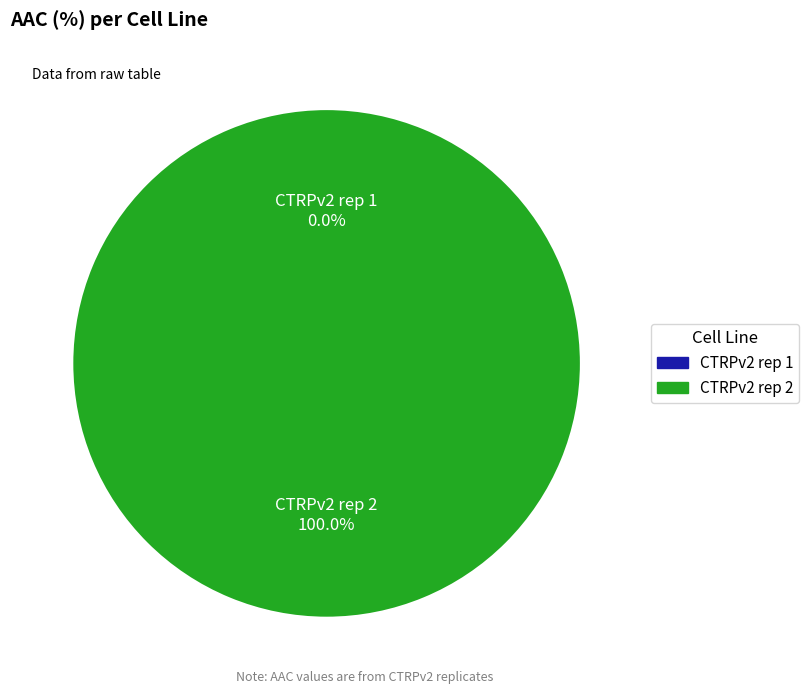

Is it true that CTRPv2 rep 2 is 100% of the pie?

True